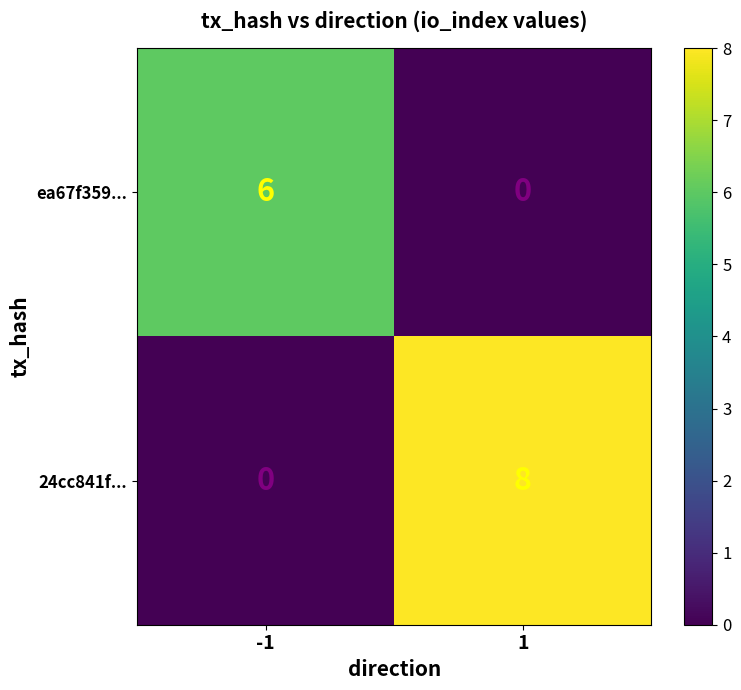

Count the number of categories in the chart.

2